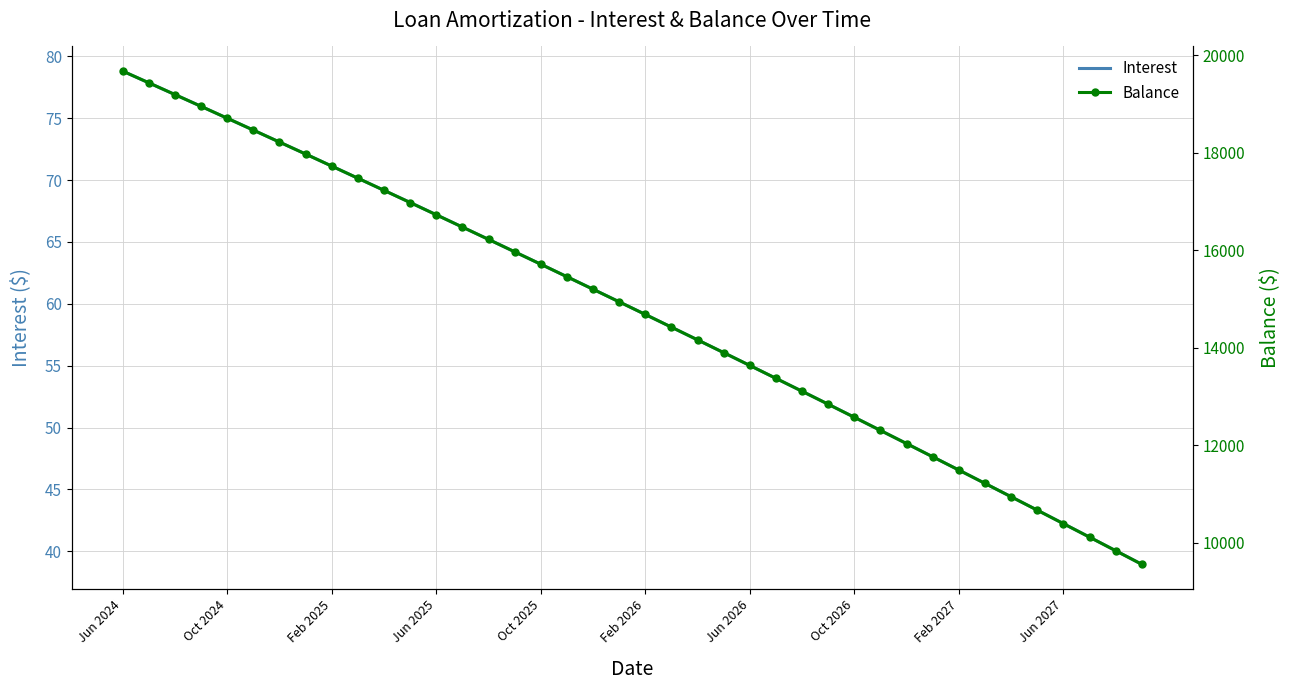

What is the greatest value displayed?

19671.0